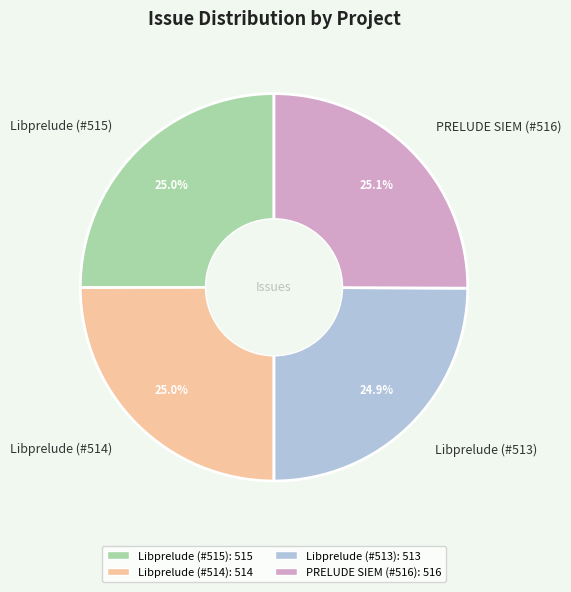

Approximately how many times larger is the value at Libprelude (#513) compared to Libprelude (#515)?

1.0